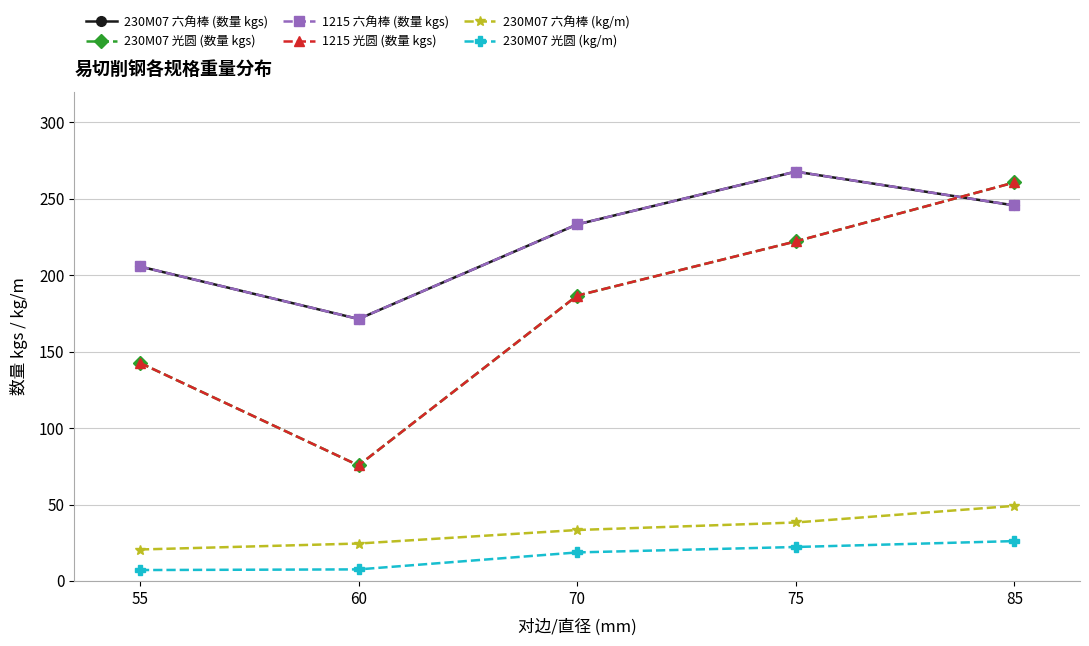

Reading left to right, list all the values displayed in this chart.

230M07 六角棒 (数量 kgs): 205.7	171.4	233.2	267.8	245.7
230M07 光圆 (数量 kgs): 142.7	75.6	186.6	222.1	260.7
1215 六角棒 (数量 kgs): 205.7	171.4	233.2	267.8	245.7
1215 光圆 (数量 kgs): 142.7	75.6	186.6	222.1	260.7
230M07 六角棒 (kg/m): 20.6	24.5	33.3	38.2	49.1
230M07 光圆 (kg/m): 7.1	7.6	18.7	22.2	26.1